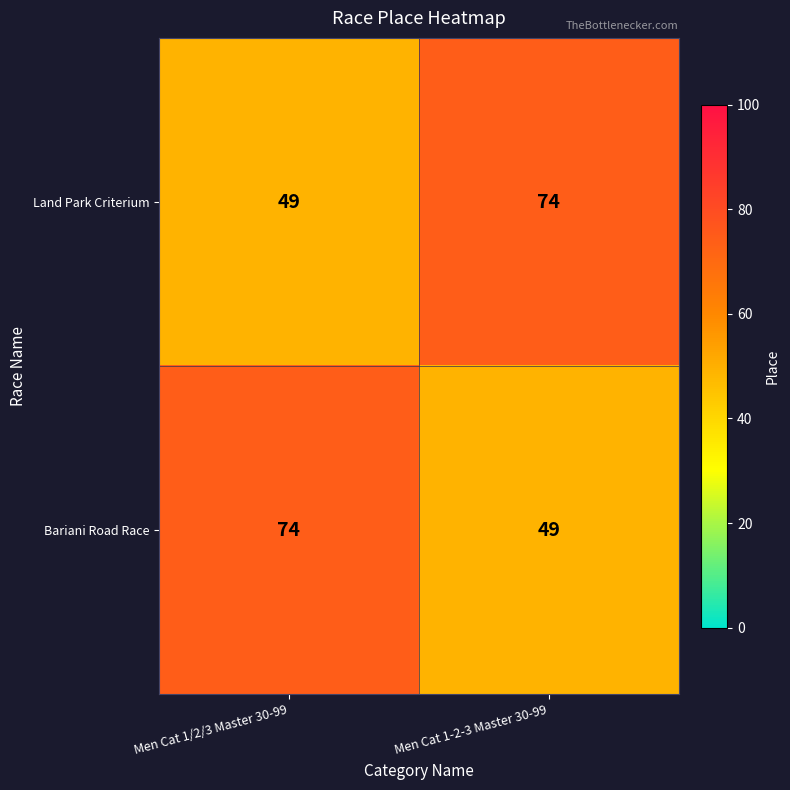

What is the spread (max minus min) of values at Men Cat 1-2-3 Master 30-99?

25